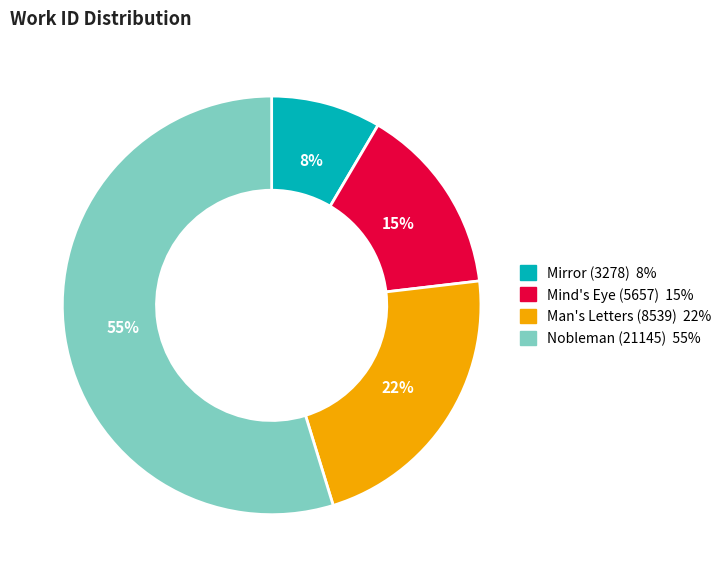

True or false: Mind's Eye (5657) accounts for 15% of the total.

True